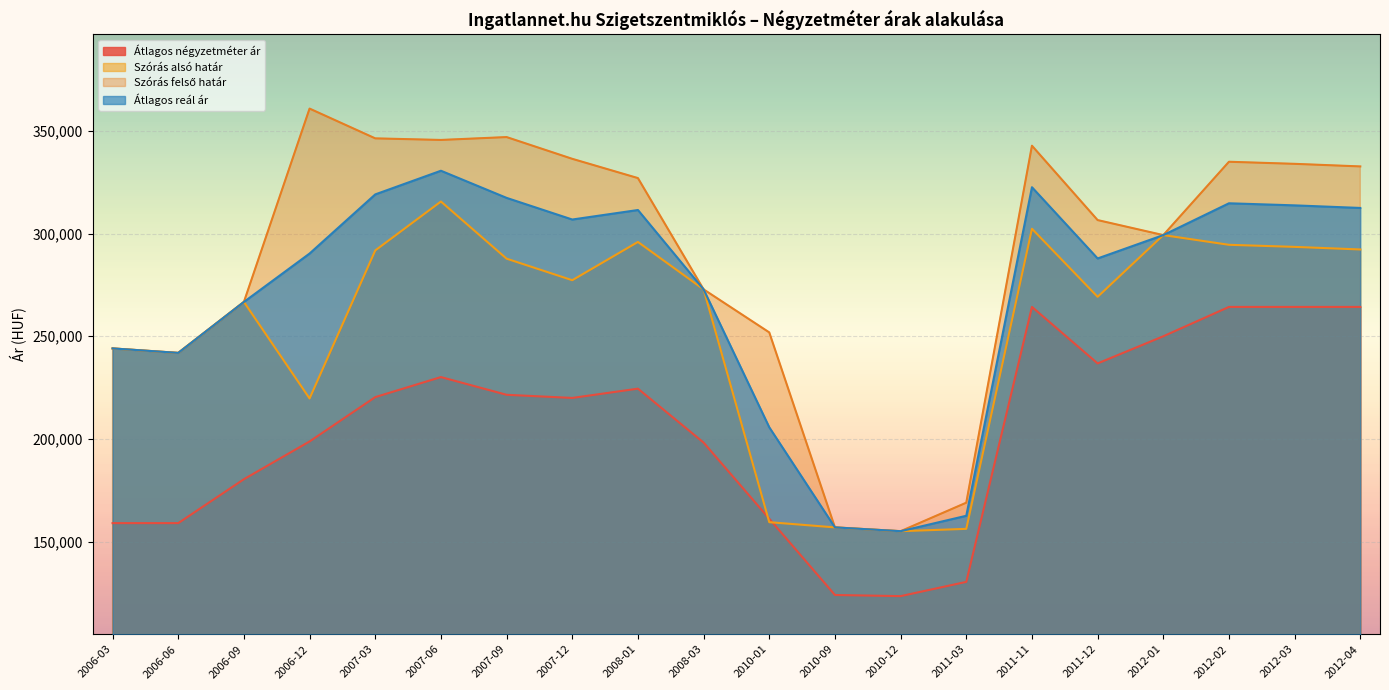

What is the difference between the highest and lowest values at 2011-03?

38528